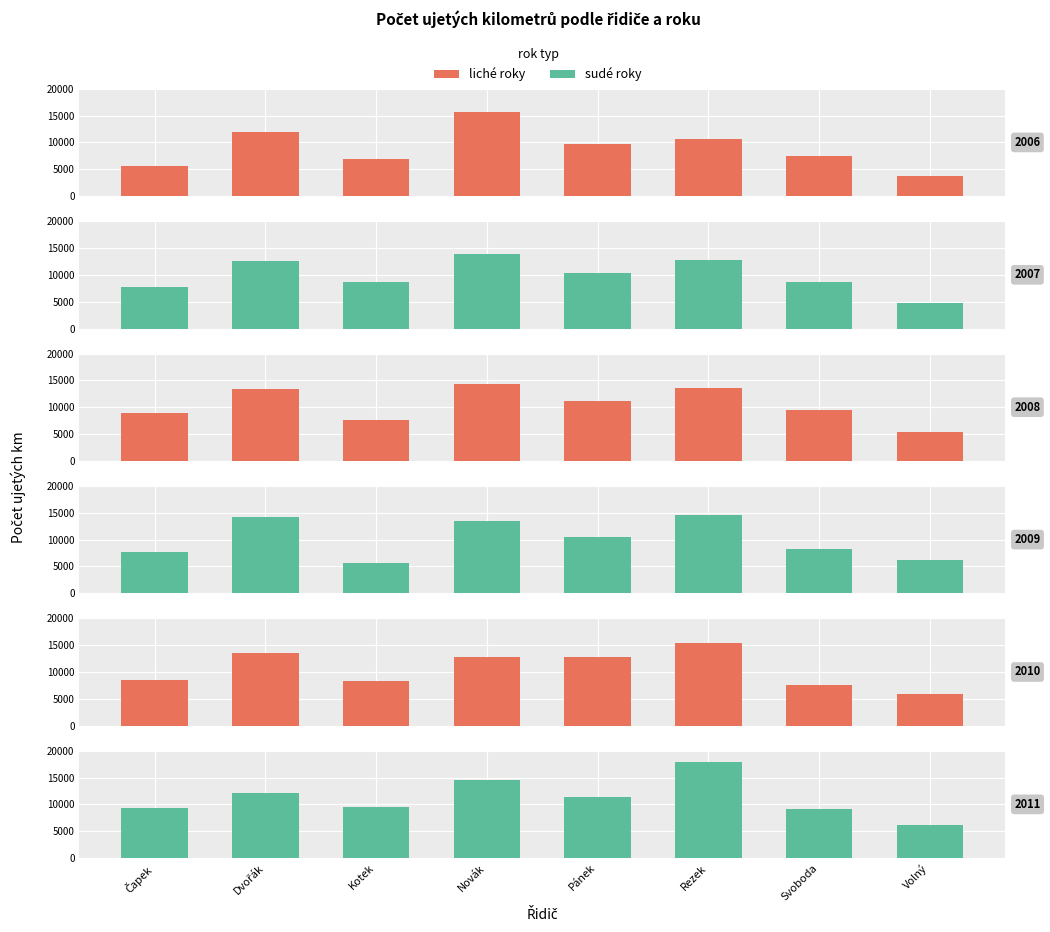

What value does the 2008 series have at Čapek?

8900